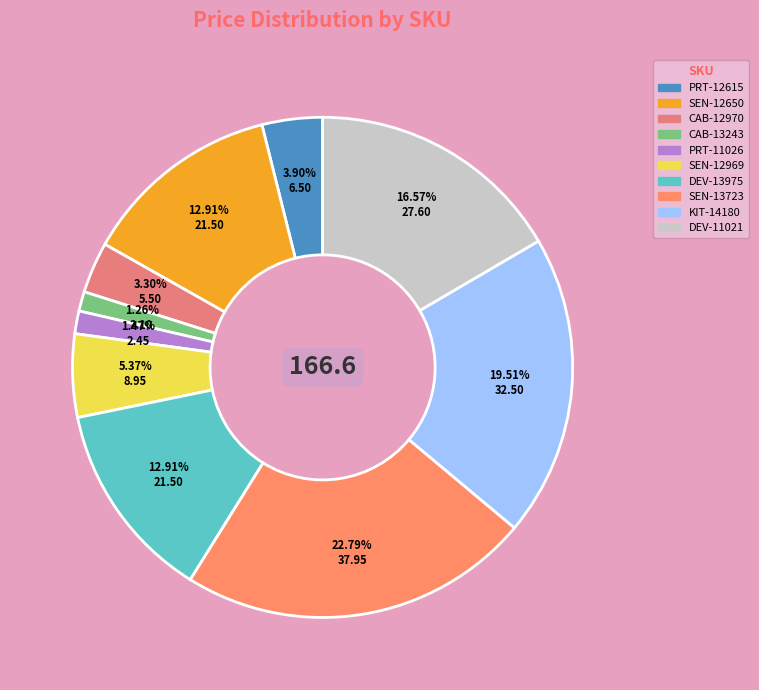

To the nearest percent, what is the difference between the DEV-13975 and DEV-11021 slice percentages?

4%